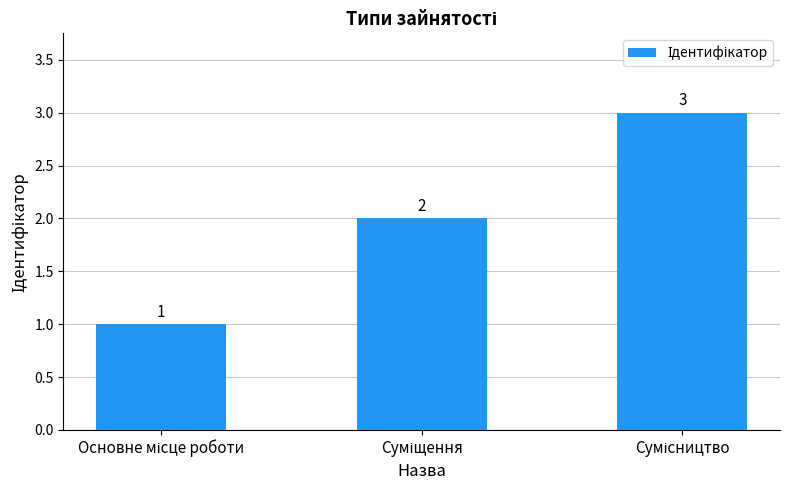

What is the value of the 3rd bar from the left?

3